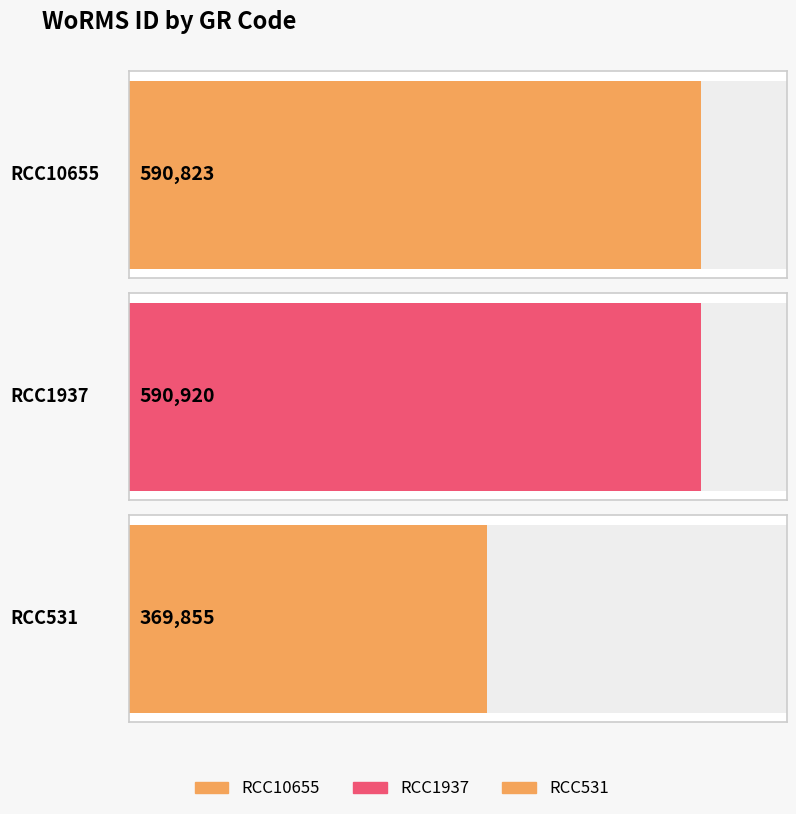

What is the sum of all values?

1551598